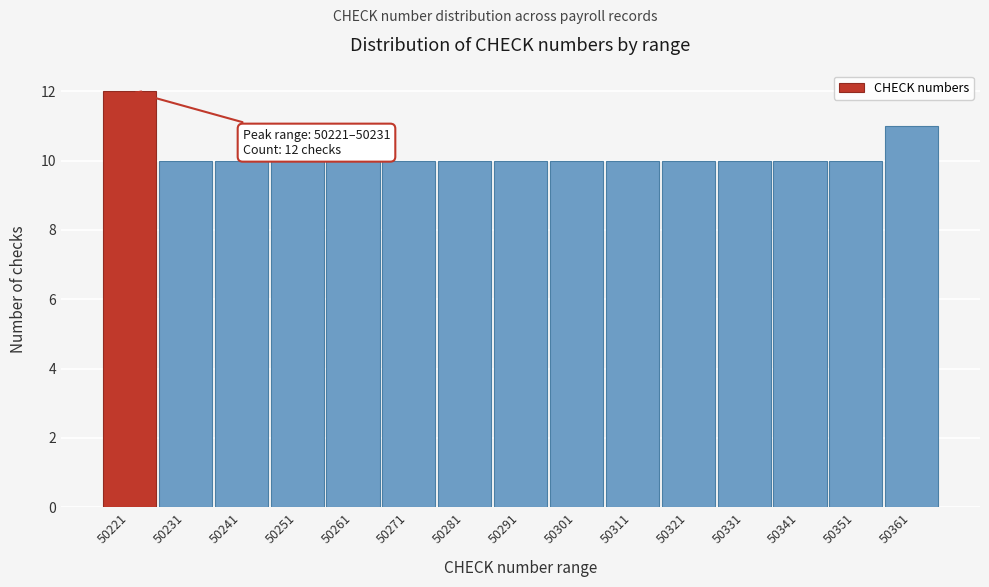

Reading left to right, what are all the values shown in this chart?

12	10	10	10	10	10	10	10	10	10	10	10	10	10	11